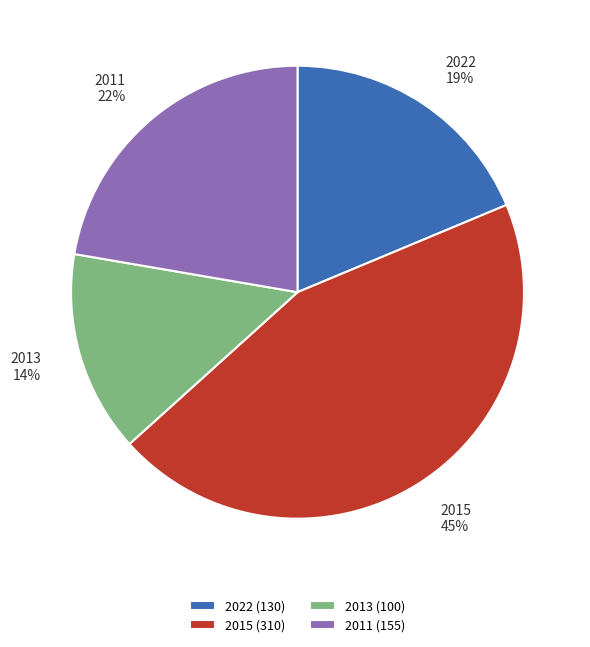

What percentage is the 2013 slice, to the nearest percent?

14%